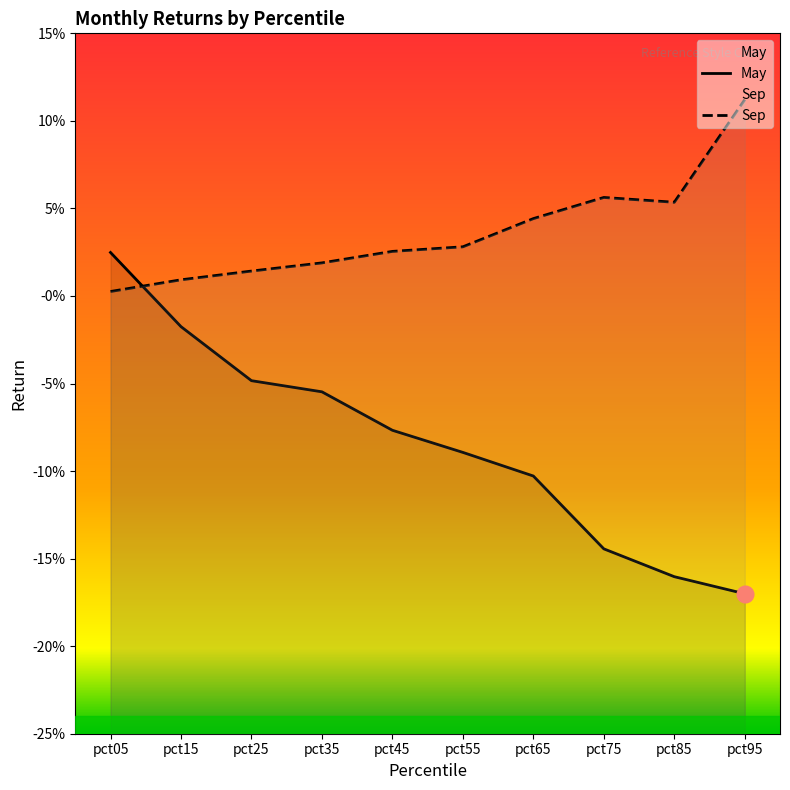

The Sep series shows 0.1 at pct95. True or false?

True